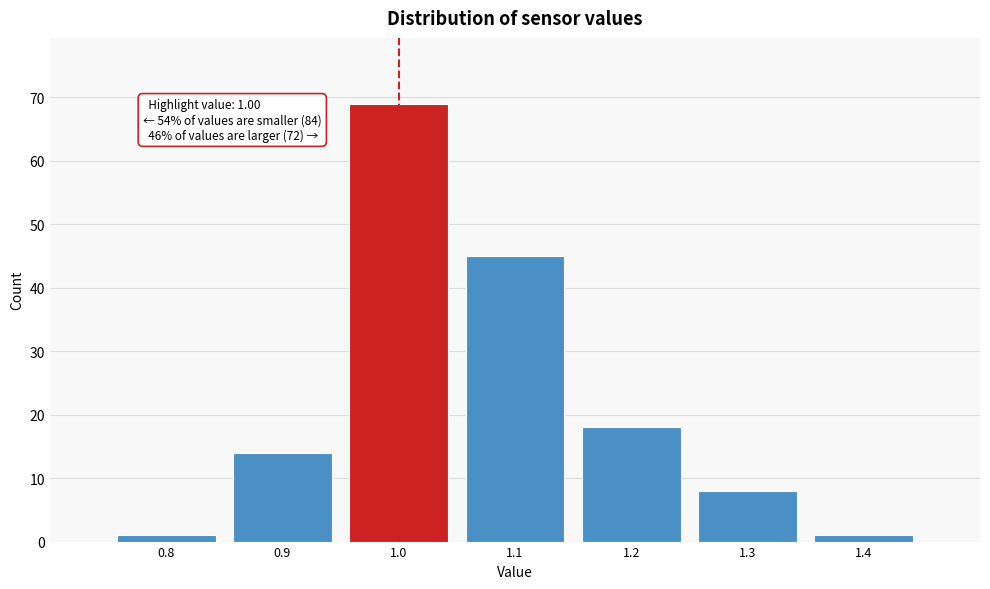

Over which range of the x-axis is the bar tallest?

0.95 to 1.05